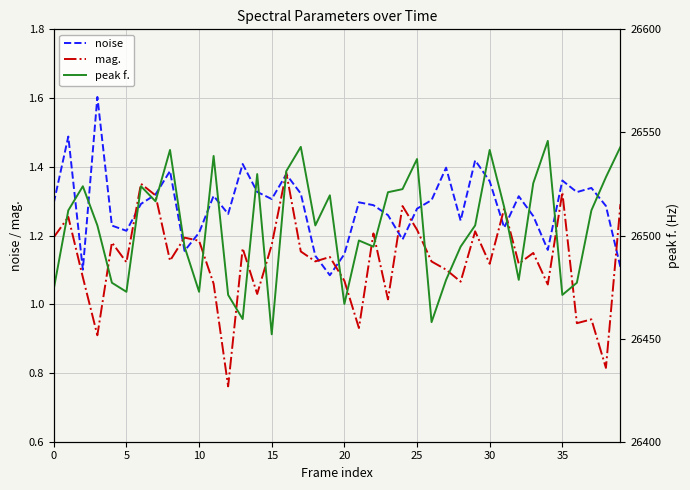

What is the label of the 2nd point from the right?

38